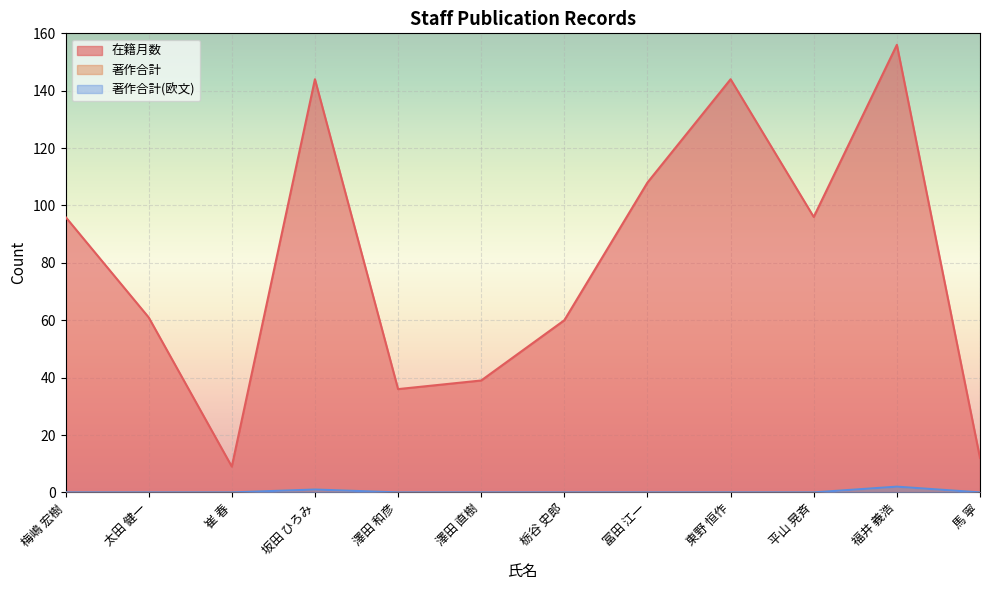

Reading left to right, transcribe all the data shown in this chart.

在籍月数: 96	61	9	144	36	39	60	108	144	96	156	12
著作合計: 0	0	0	1	0	0	0	0	0	0	2	0
著作合計(欧文): 0	0	0	1	0	0	0	0	0	0	2	0